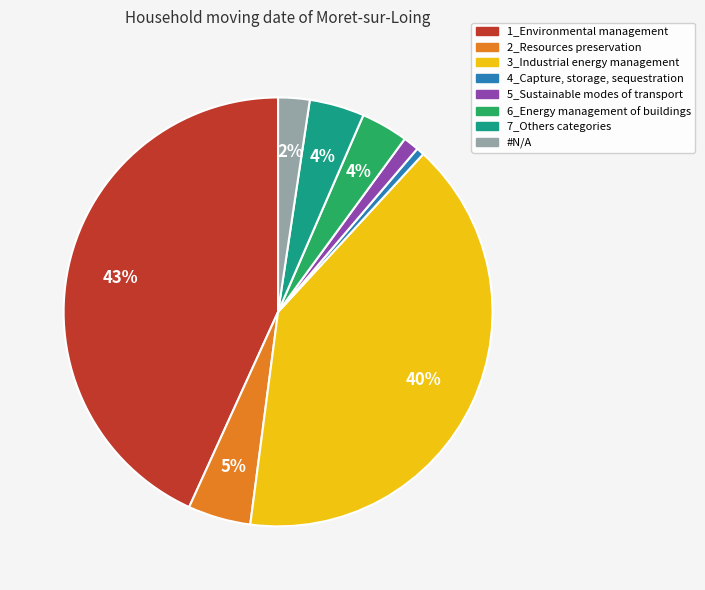

Which has a higher value, #N/A or 7_Others categories?

7_Others categories